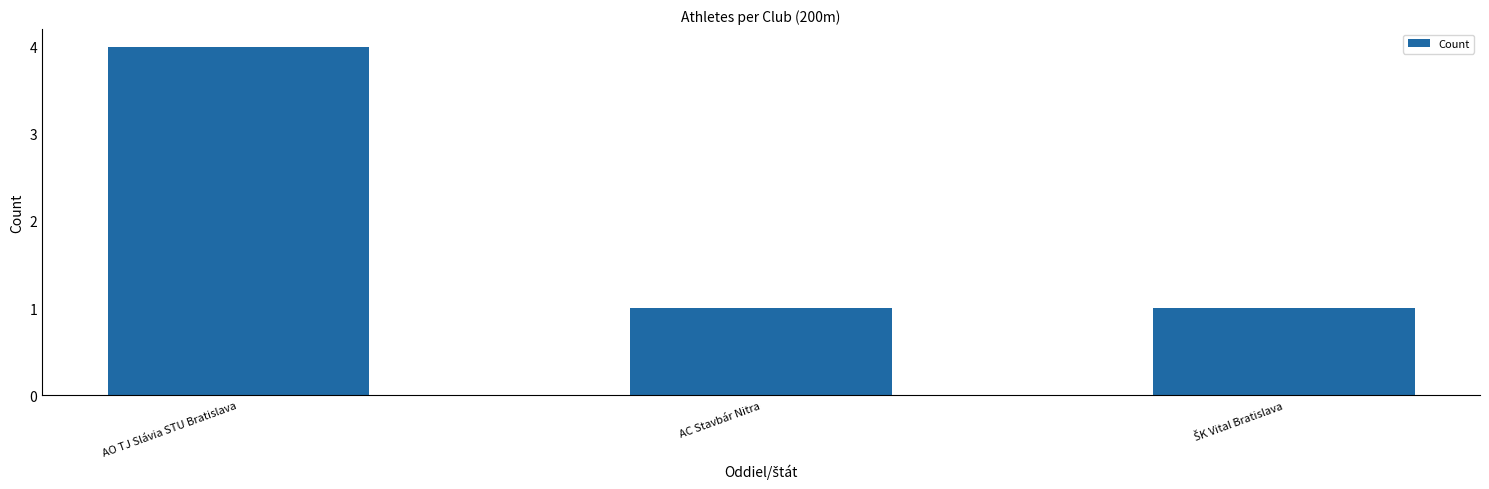

At which category does the chart reach its peak across all series?

AO TJ Slávia STU Bratislava